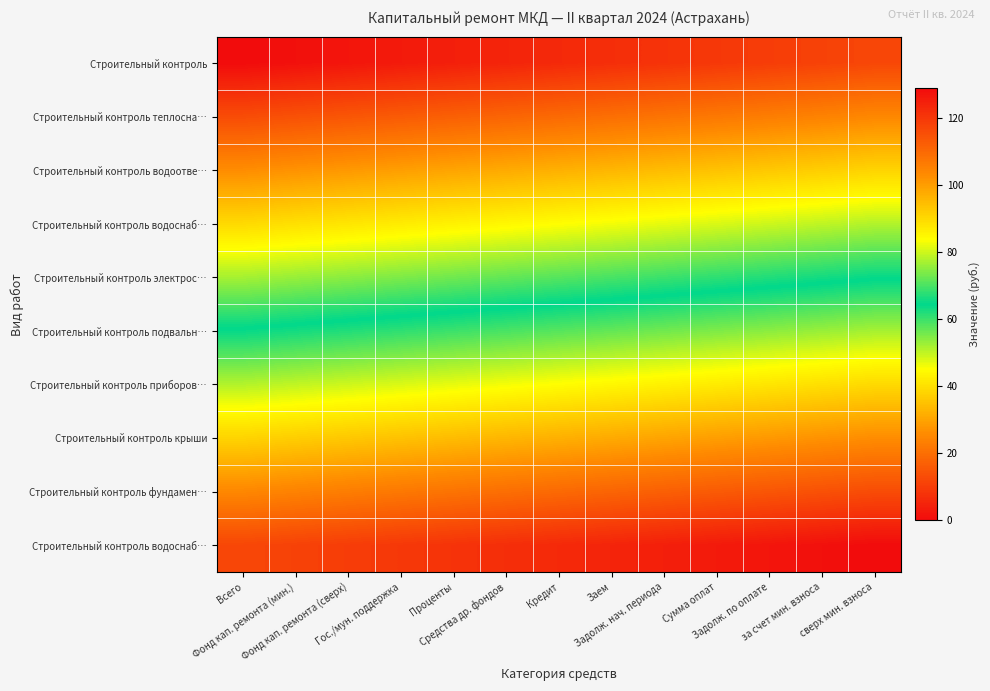

How many distinct data groups are displayed?

10